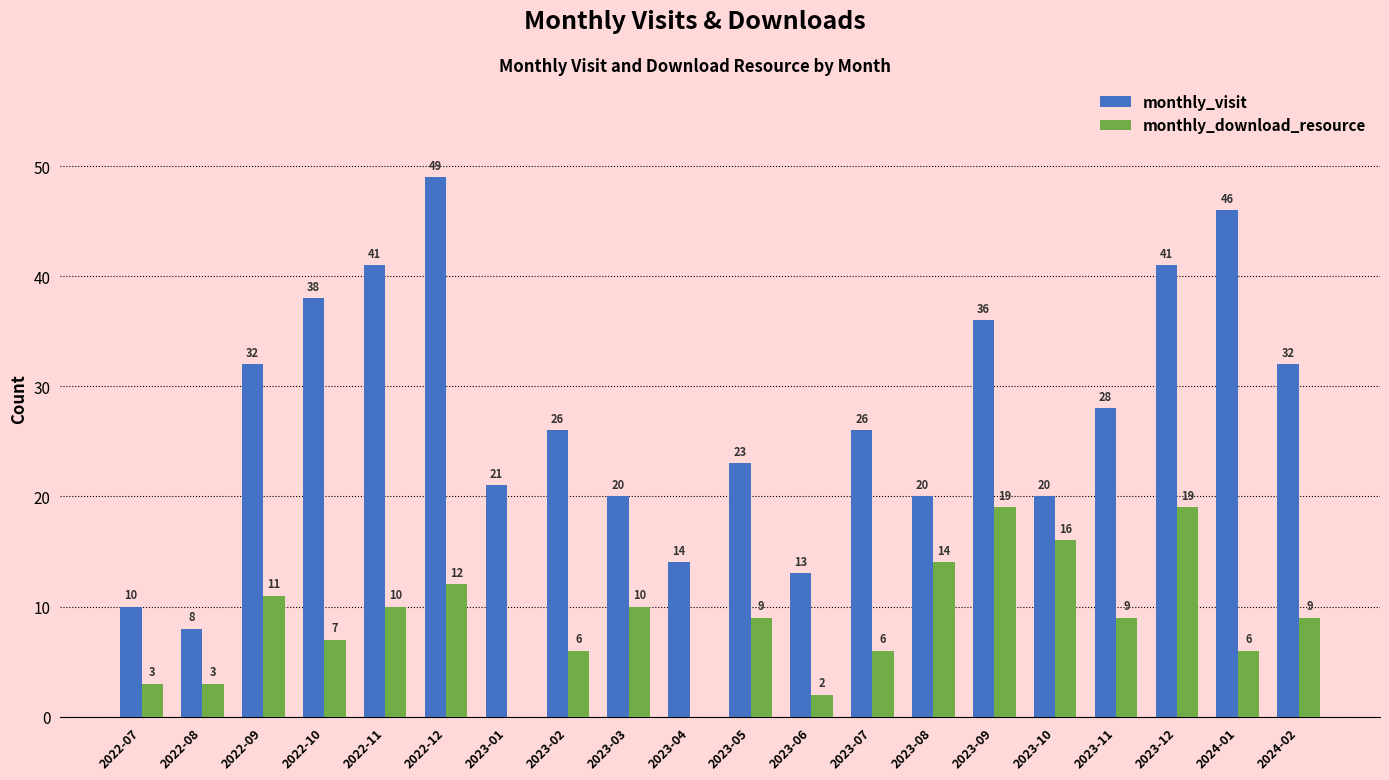

Count the number of data series in this chart.

2